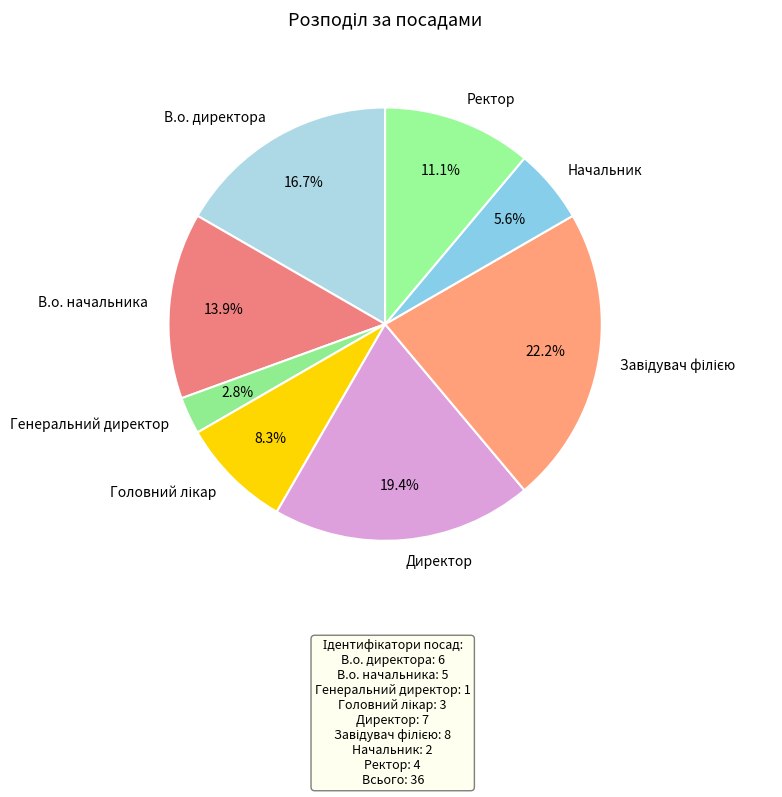

How many segments does this pie chart have?

8